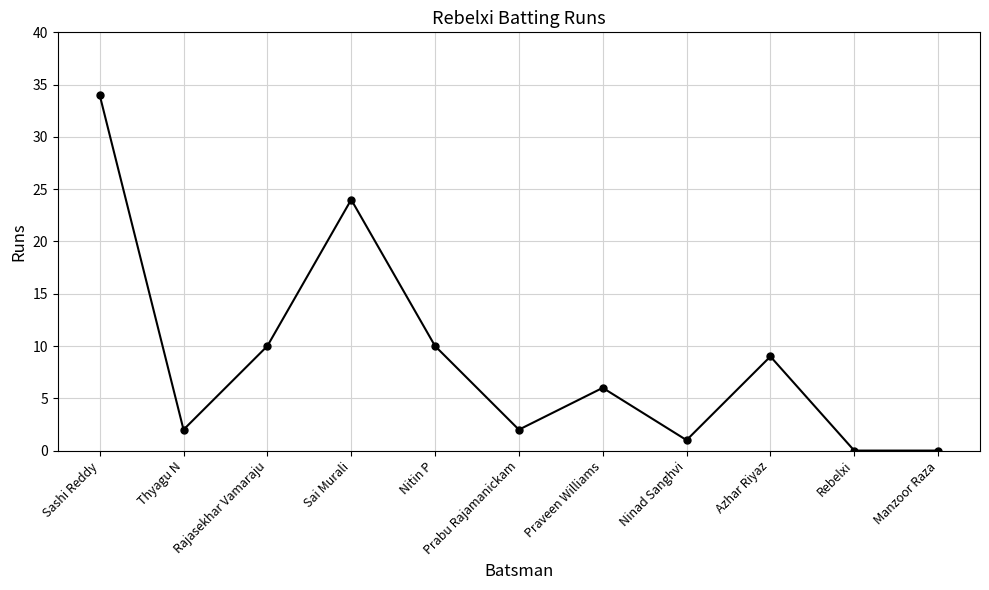

Approximately how many times larger is the value at Sai Murali compared to Nitin P?

2.4